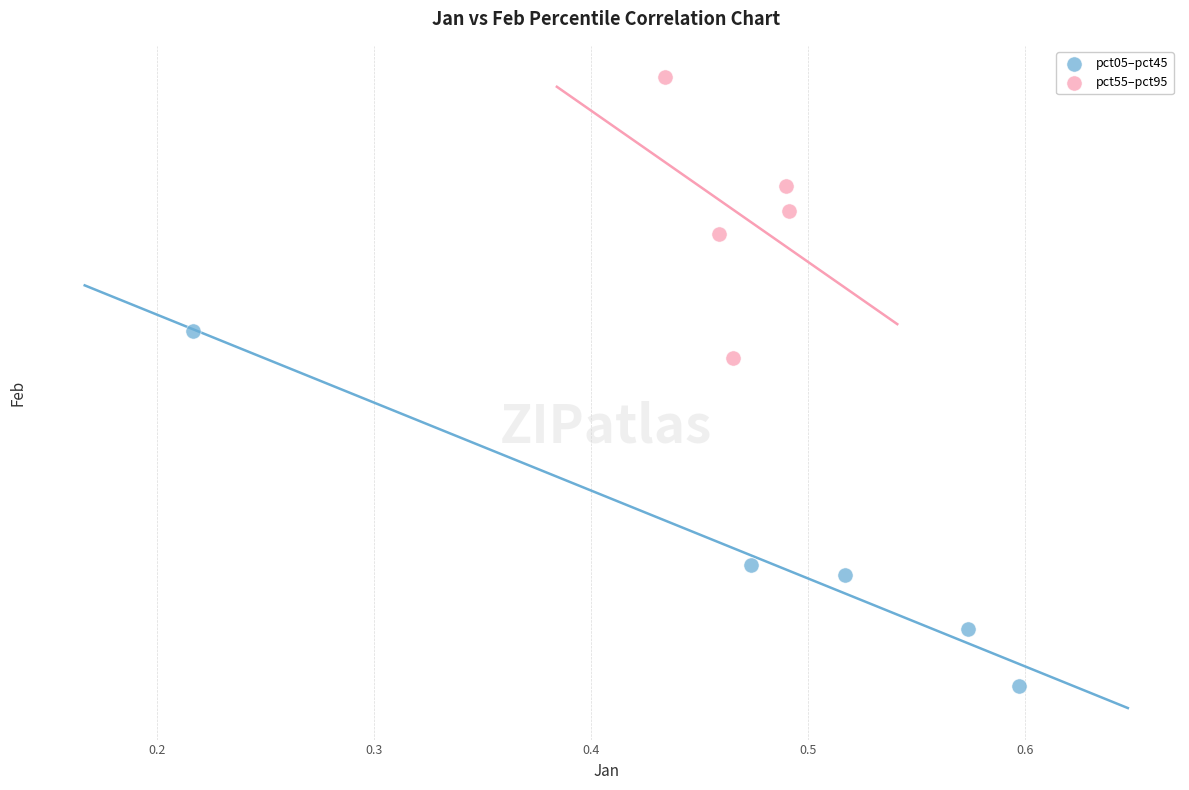

Which series reaches the minimum Y coordinate?

pct05–pct45